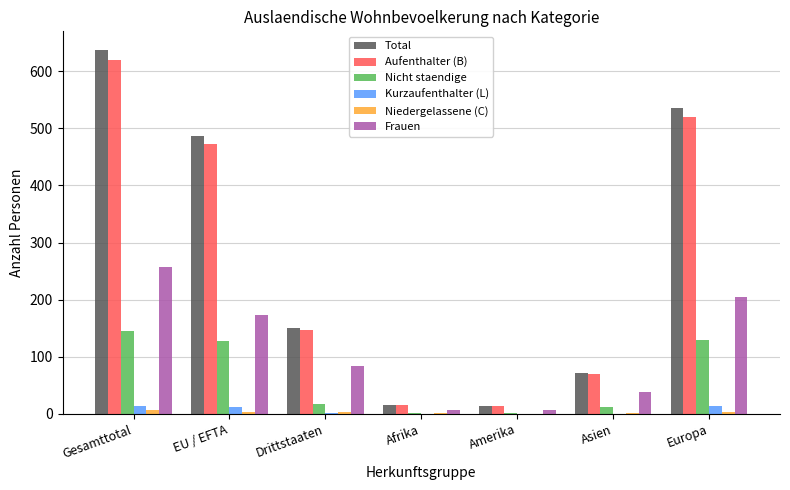

What is the total value across all series at Asien?

195